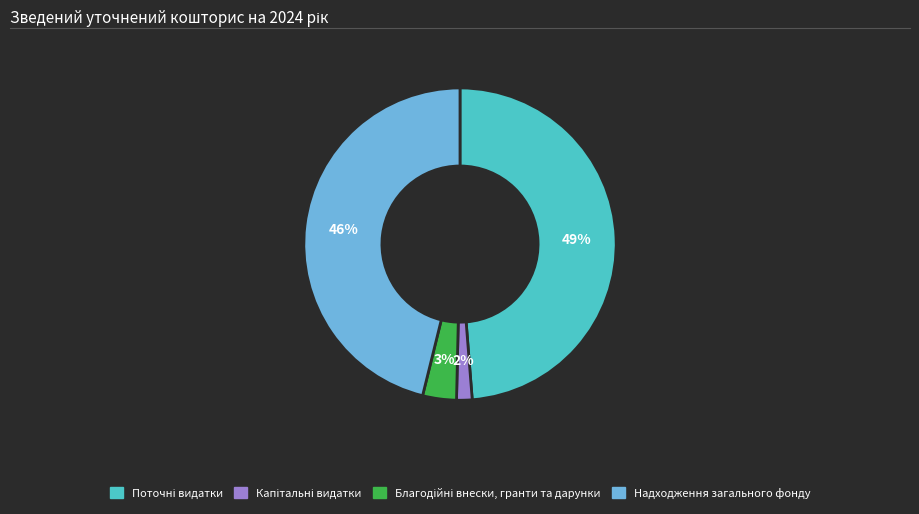

To the nearest percent, what is the average slice percentage?

25%